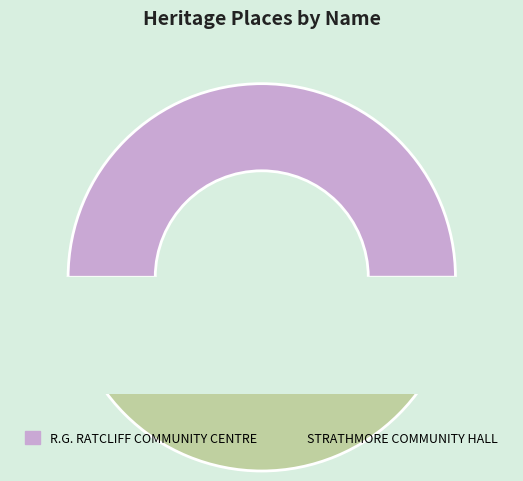

Do R.G. RATCLIFF COMMUNITY CENTRE and STRATHMORE COMMUNITY HALL together represent more than half of the pie?

Yes